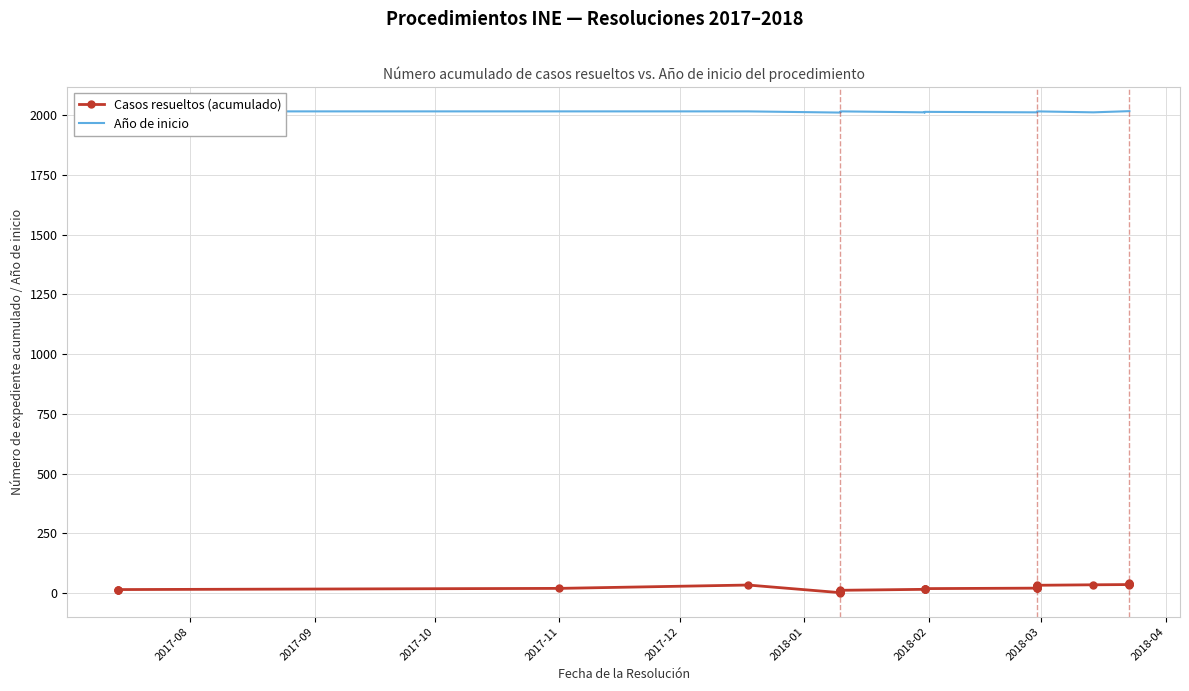

The value of Casos resueltos (acumulado) at 25 is 37. True or false?

False